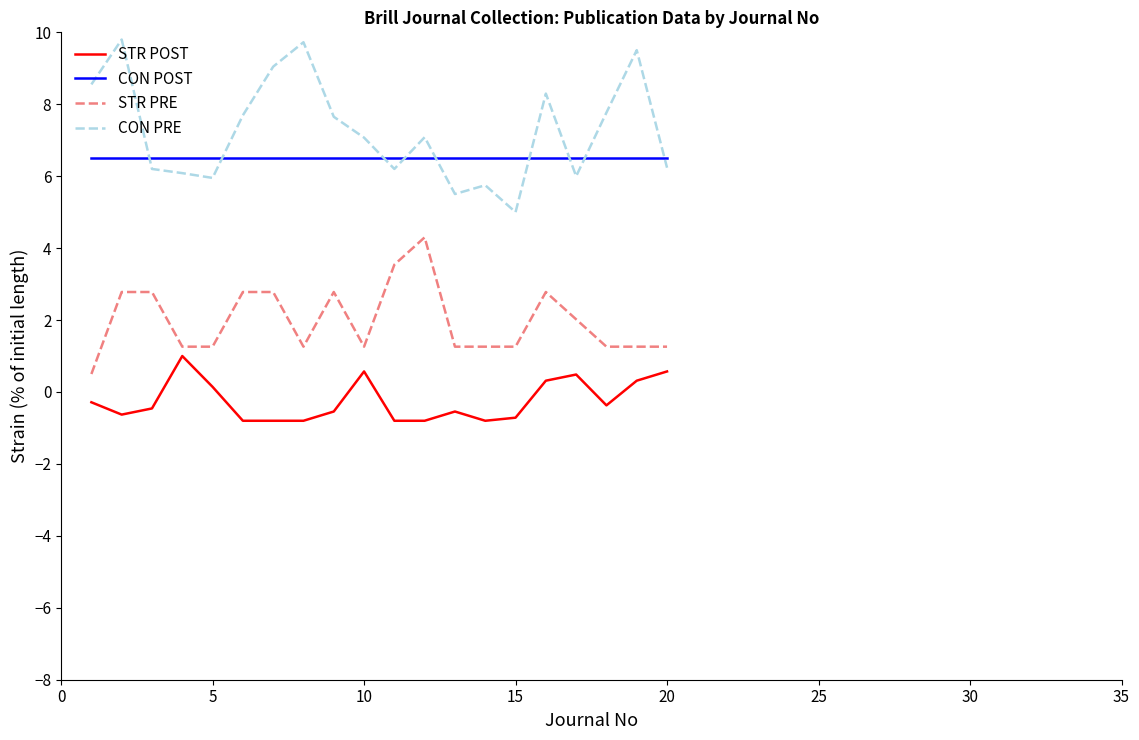

Which series has the largest total across all categories?

CON PRE